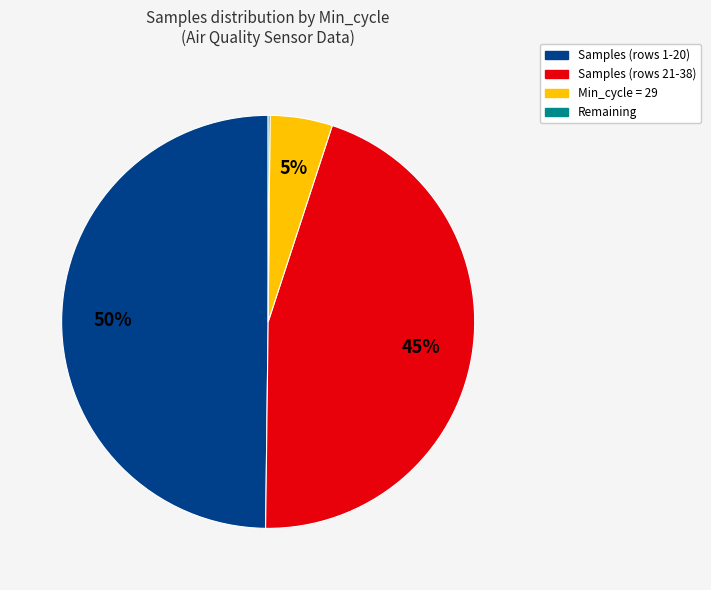

Is it true that Samples (rows 1-20) is 50% of the pie?

True